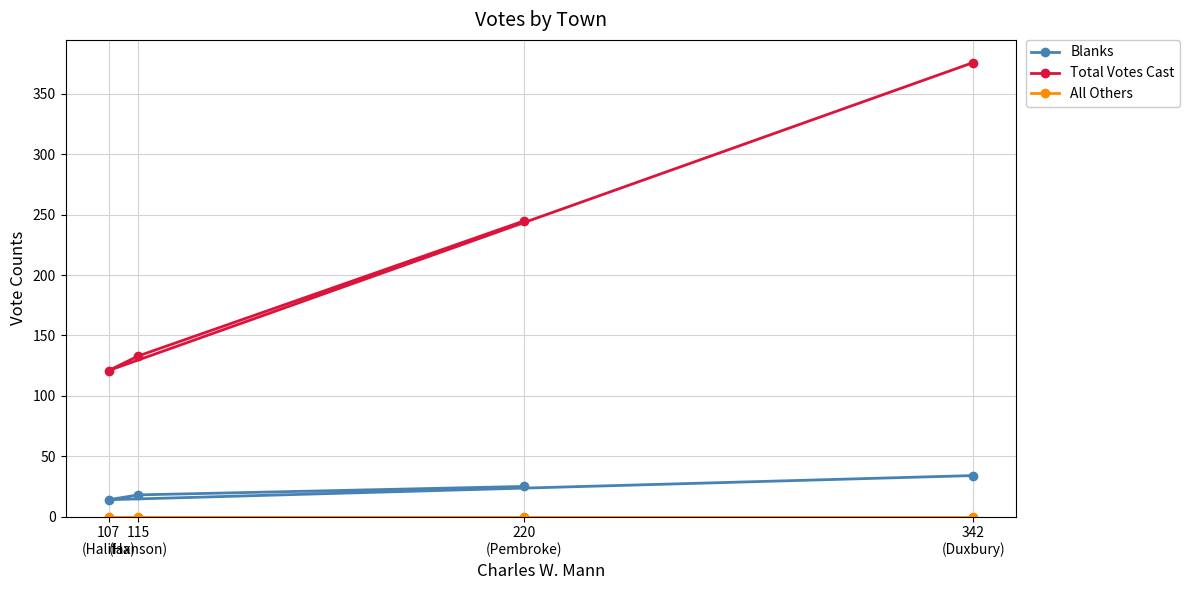

How many data points in Blanks are less than 25?

2